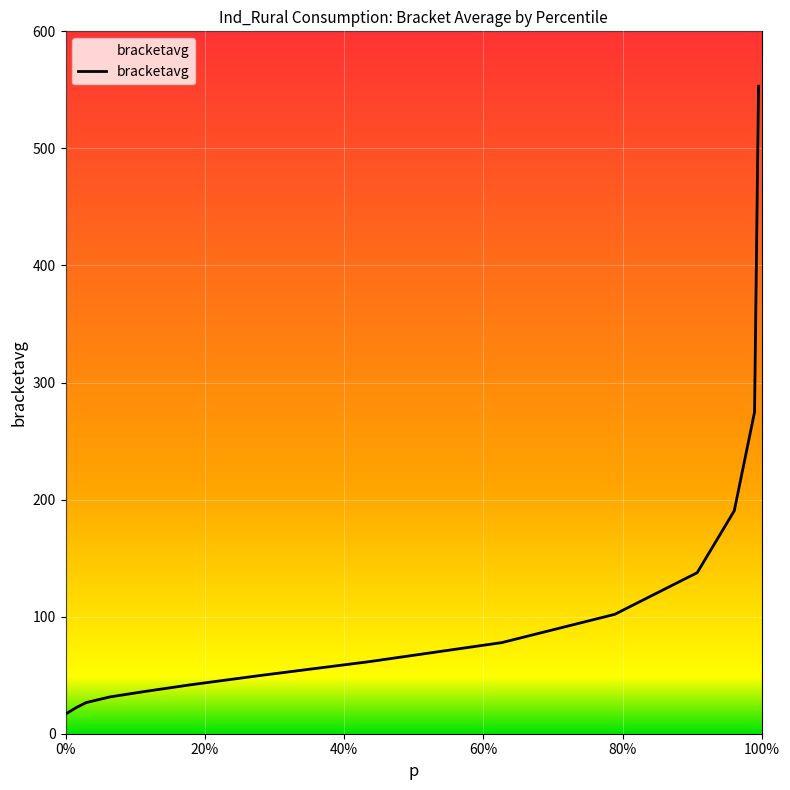

What is the difference between the maximum and minimum values?

536.4